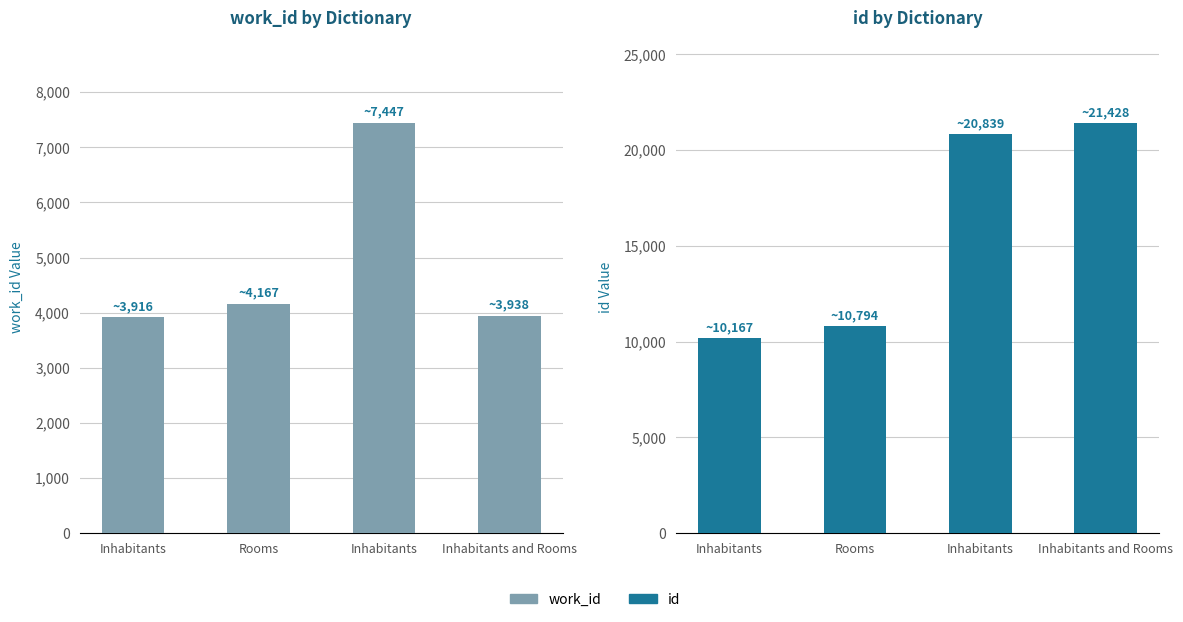

What is the difference between the highest and lowest values at Rooms?

6627